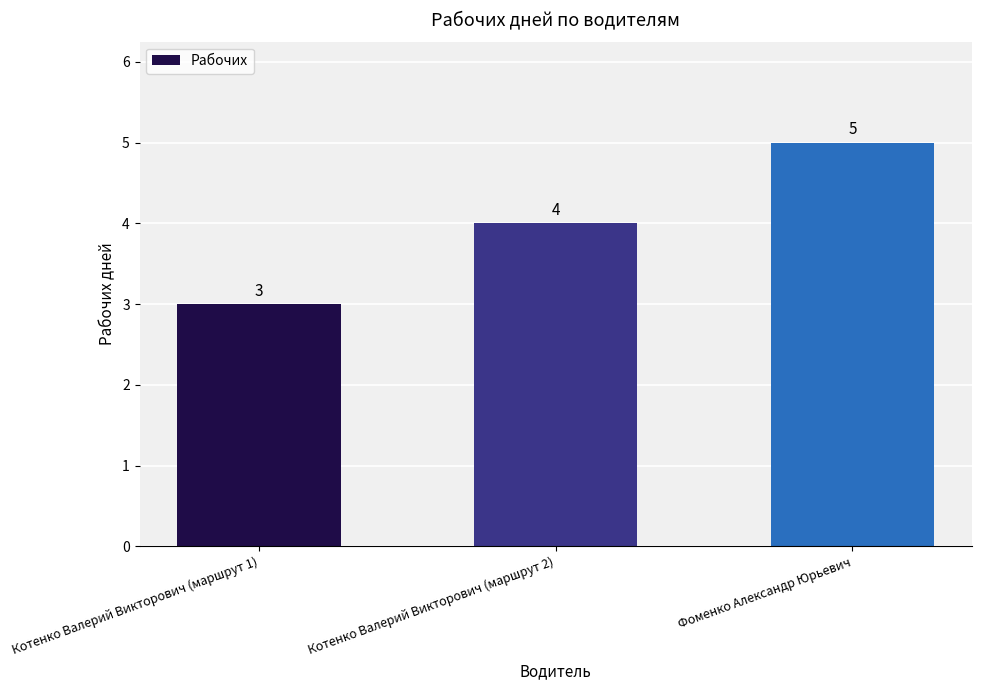

What is the label of the 2nd bar from the right?

Котенко Валерий Викторович (маршрут 2)